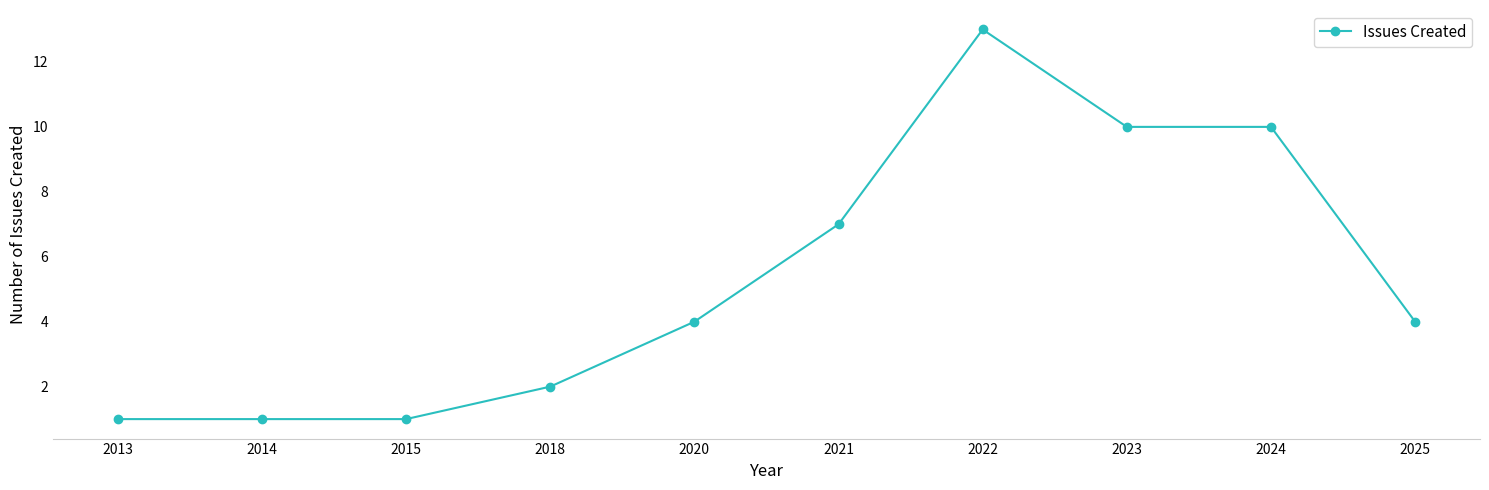

What is the difference between the second highest and second lowest values?

9